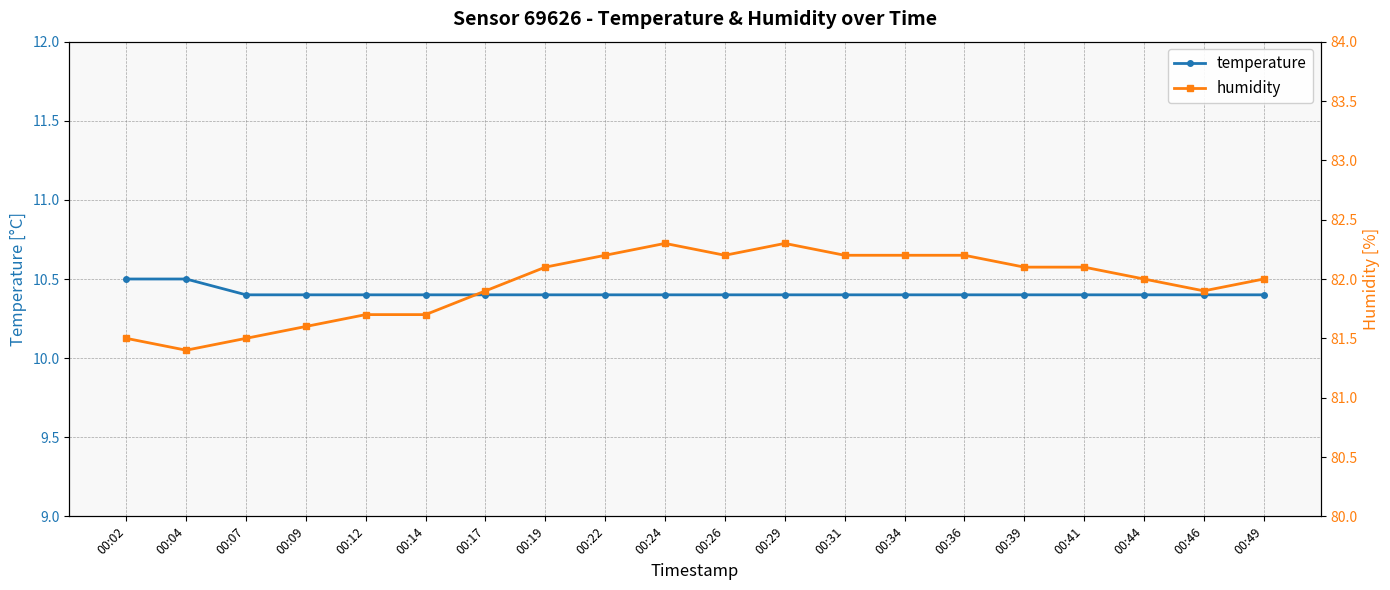

Which category has the lowest value across all series?

00:07